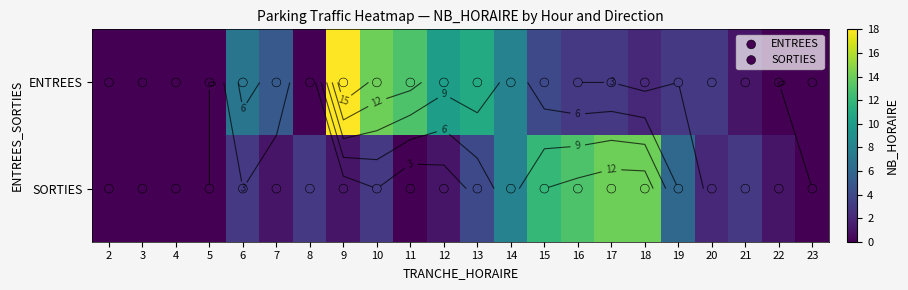

What is the total value across all series at 2?

1